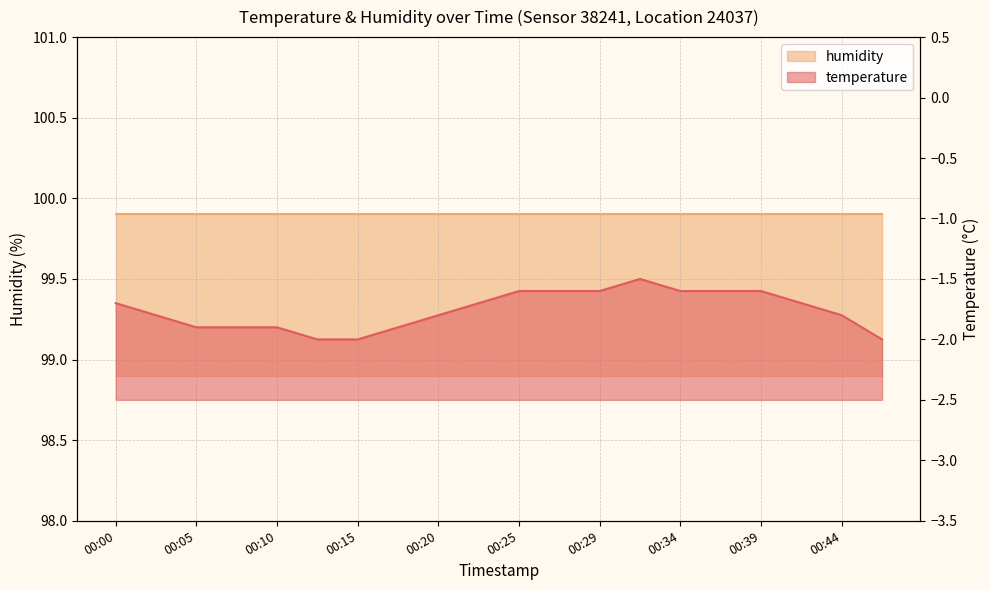

At which category does the data reach its first local peak?

00:32